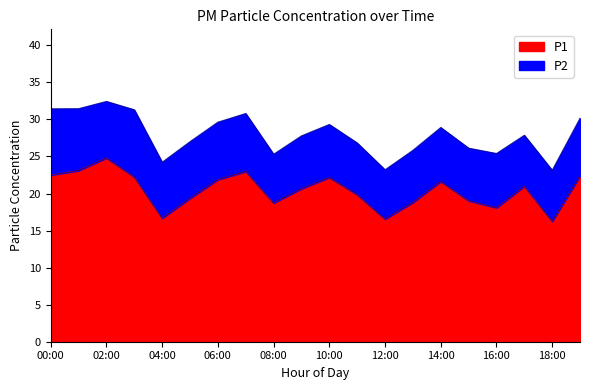

Does the chart display data point markers on the line(s)?

No